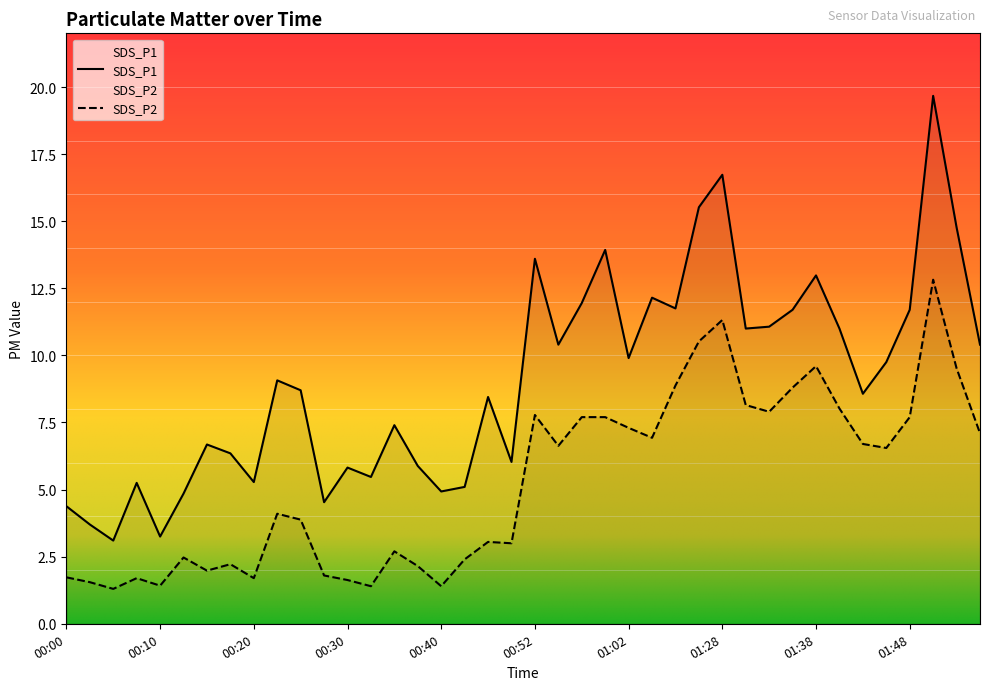

Reading left to right, extract all data points from this chart.

SDS_P1: 00:00=4.4	00:03=3.7	00:05=3.1	00:08=5.2	00:10=3.2	00:13=4.8	00:15=6.7	00:17=6.3	00:20=5.3	00:22=9.1	00:25=8.7	00:27=4.5	00:30=5.8	00:32=5.5	00:35=7.4	00:37=5.9	00:40=4.9	00:45=5.1	00:47=8.4	00:50=6.0	00:52=13.6	00:55=10.4	00:57=11.9	00:59=13.9	01:02=9.9	01:07=12.2	01:09=11.8	01:26=15.5	01:28=16.7	01:31=11.0	01:33=11.1	01:36=11.7	01:38=13.0	01:41=11.0	01:43=8.6	01:46=9.8	01:48=11.7	01:51=19.7	01:53=14.8	01:55=10.4
SDS_P2: 00:00=1.7	00:03=1.6	00:05=1.3	00:08=1.7	00:10=1.4	00:13=2.5	00:15=2.0	00:17=2.2	00:20=1.7	00:22=4.1	00:25=3.9	00:27=1.8	00:30=1.6	00:32=1.4	00:35=2.7	00:37=2.1	00:40=1.4	00:45=2.4	00:47=3.0	00:50=3.0	00:52=7.8	00:55=6.6	00:57=7.7	00:59=7.7	01:02=7.3	01:07=6.9	01:09=8.9	01:26=10.5	01:28=11.3	01:31=8.2	01:33=7.9	01:36=8.8	01:38=9.6	01:41=8.0	01:43=6.7	01:46=6.5	01:48=7.7	01:51=12.8	01:53=9.5	01:55=7.1